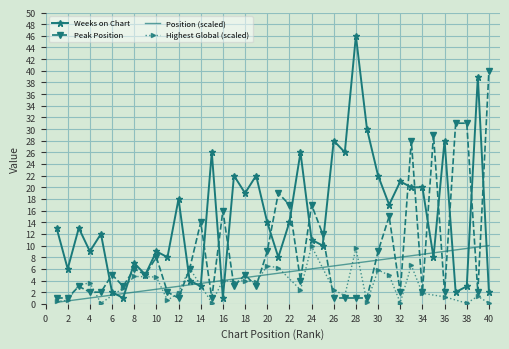

How many interior local peaks does the Weeks on Chart series have?

14